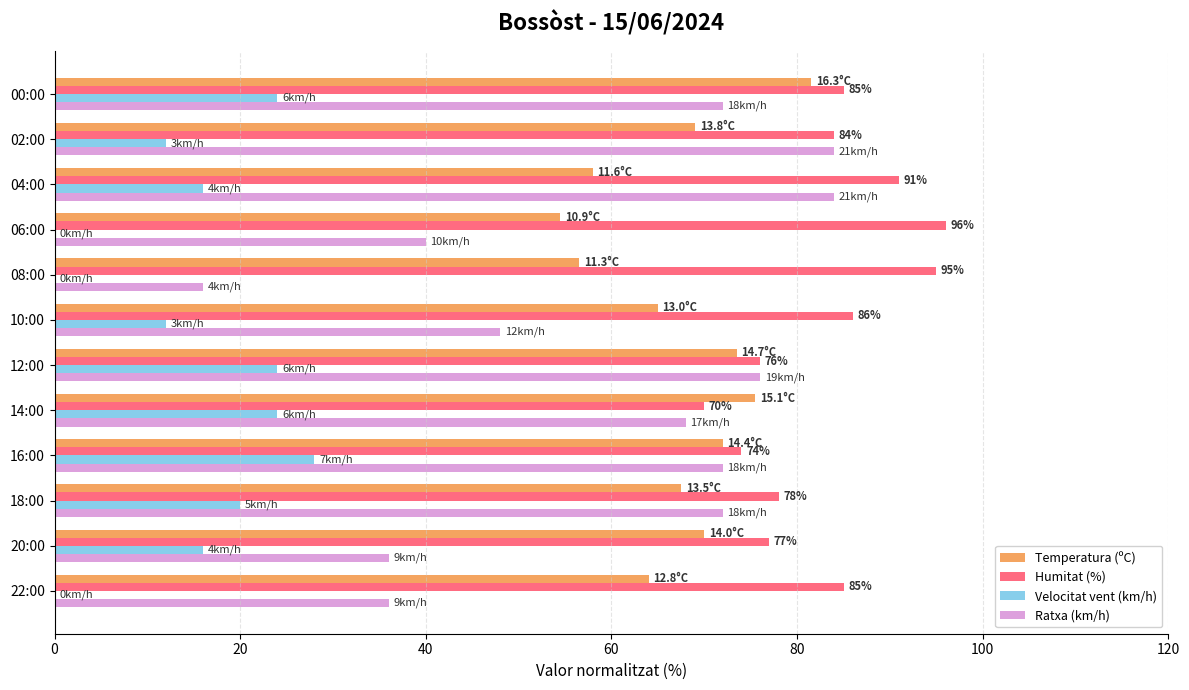

What is the sum of the Humitat (%) values at 14:00 and 12:00?

146.0